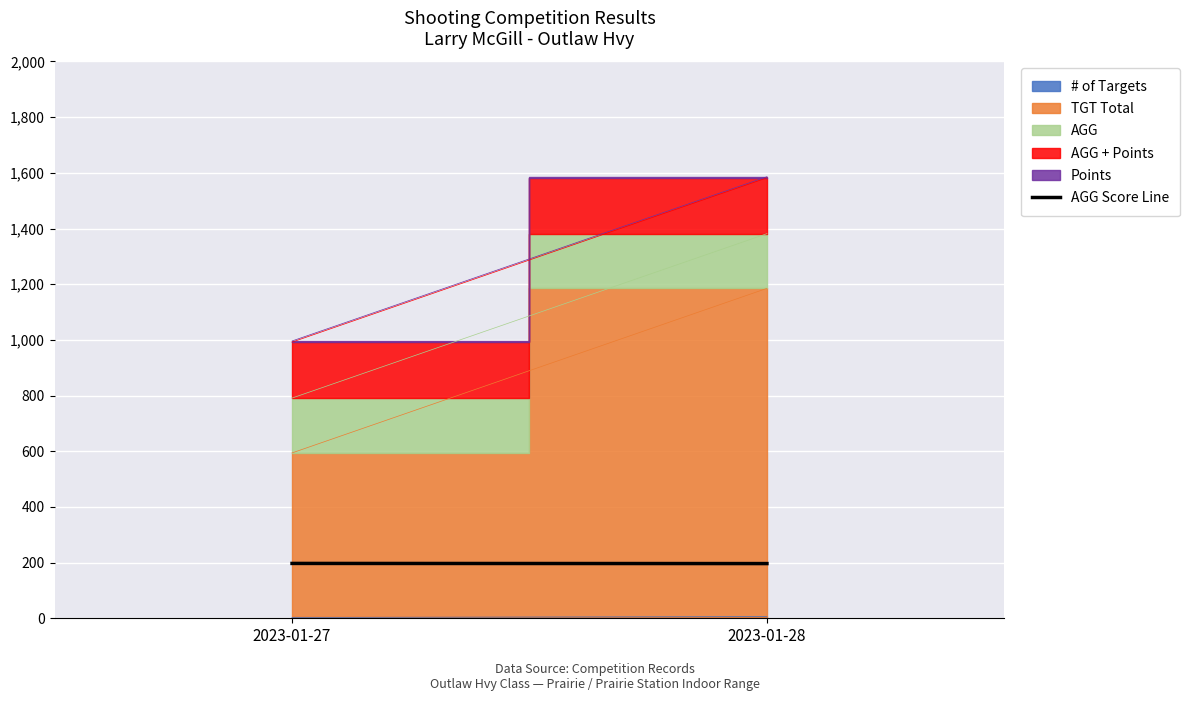

Is it true that the value at 2023-01-27 is 197.0?

True